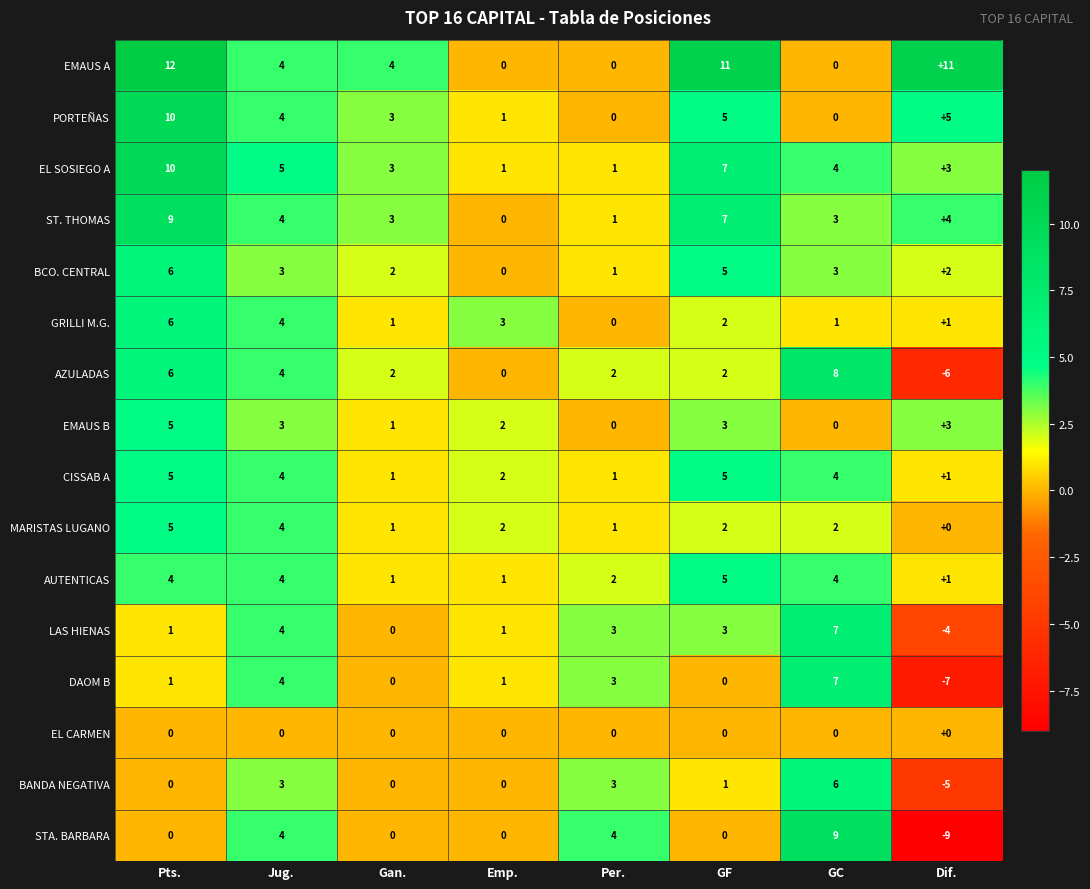

Count the number of categories in the chart.

8